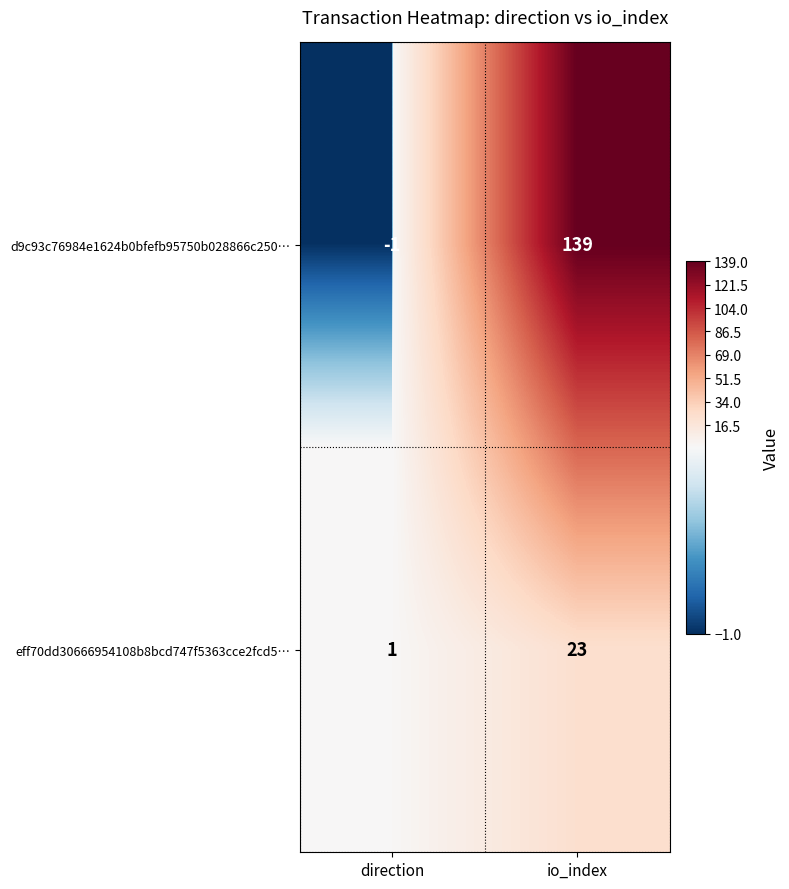

List the series in order of their overall mean, lowest first.

eff70dd30666954108b8bcd747f5363cce2fcd5…, d9c93c76984e1624b0bfefb95750b028866c250…